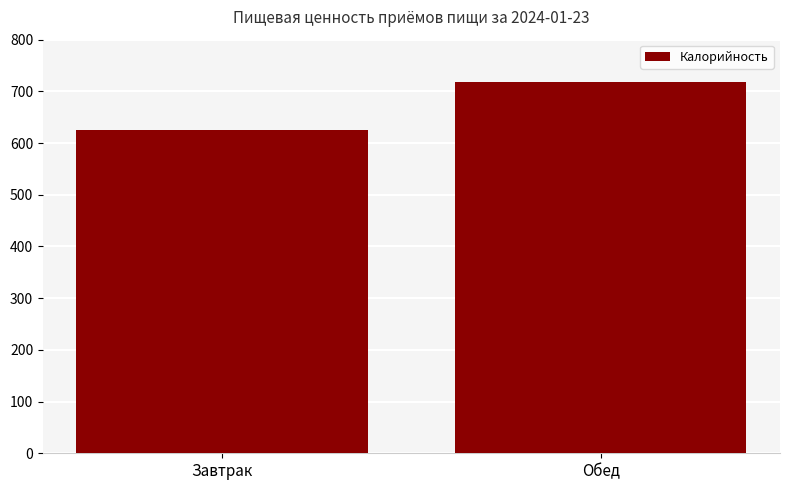

What is the difference between the maximum and minimum values?

92.6